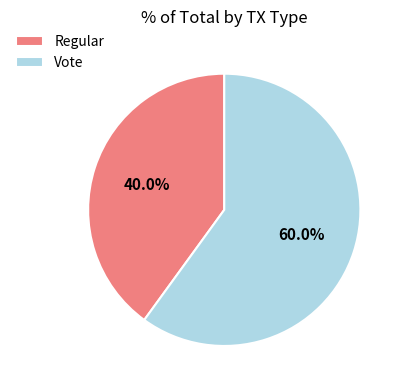

What is the largest slice in the pie chart?

Vote